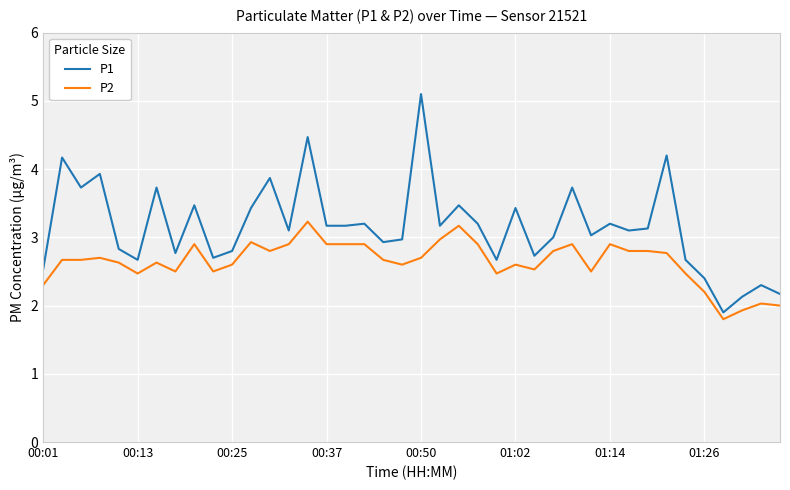

What is the sum of all P1 values?

126.4